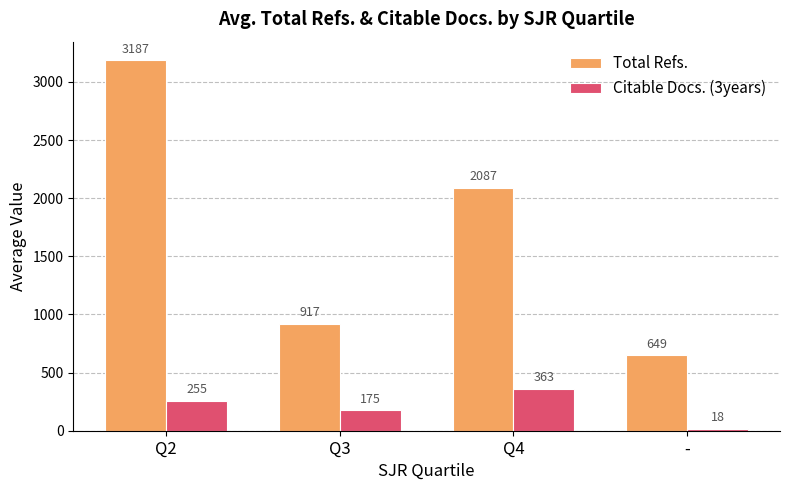

What is the sum of all Total Refs. values?

6839.9